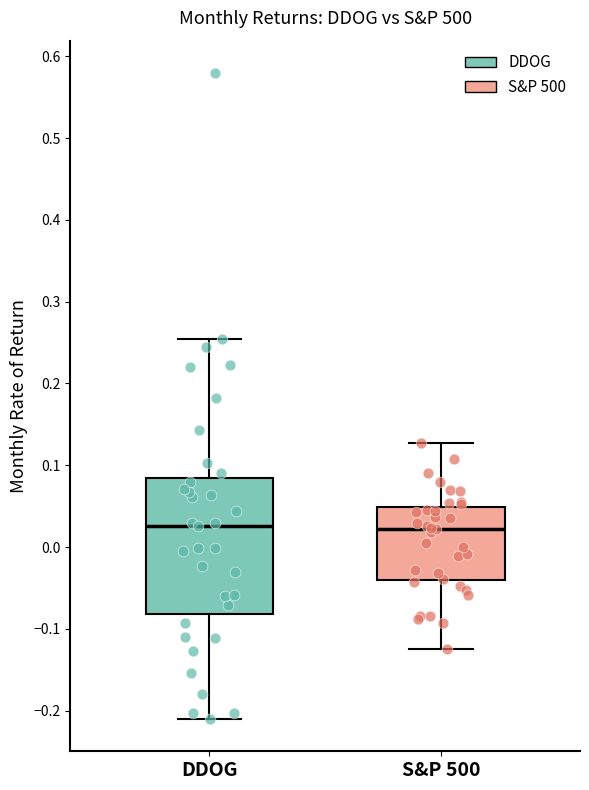

Reading left to right, transcribe this box plot: for each box, give where its median line is, the range the box spans, and where its two whiskers end, as read against the y-axis. The values are not printed on the chart, so give them approximately, as read against the axis.

DDOG: median 0.03, box -0.08 to 0.08, whiskers -0.21 to 0.25
S&P 500: median 0.02, box -0.04 to 0.05, whiskers -0.13 to 0.13